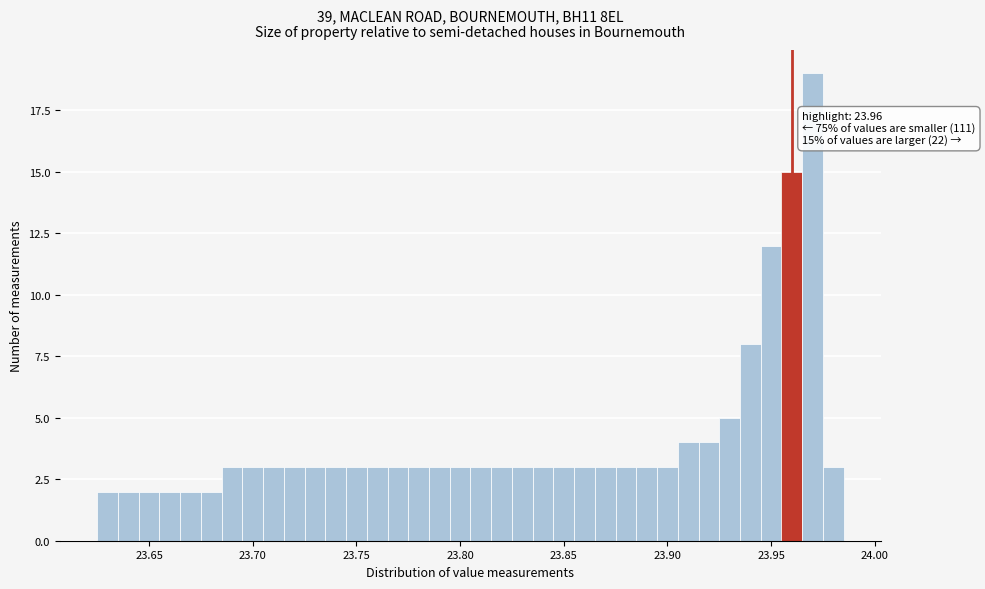

Read against the x-axis, roughly where is the centre of the tallest bar?

23.970